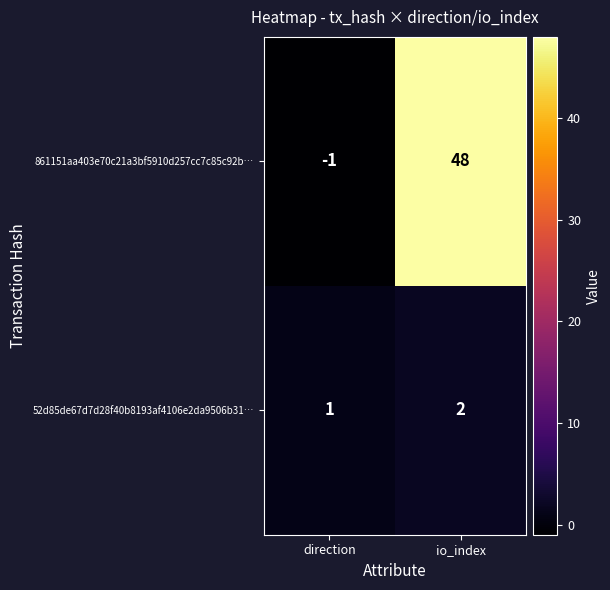

What is the total value across all series at io_index?

50